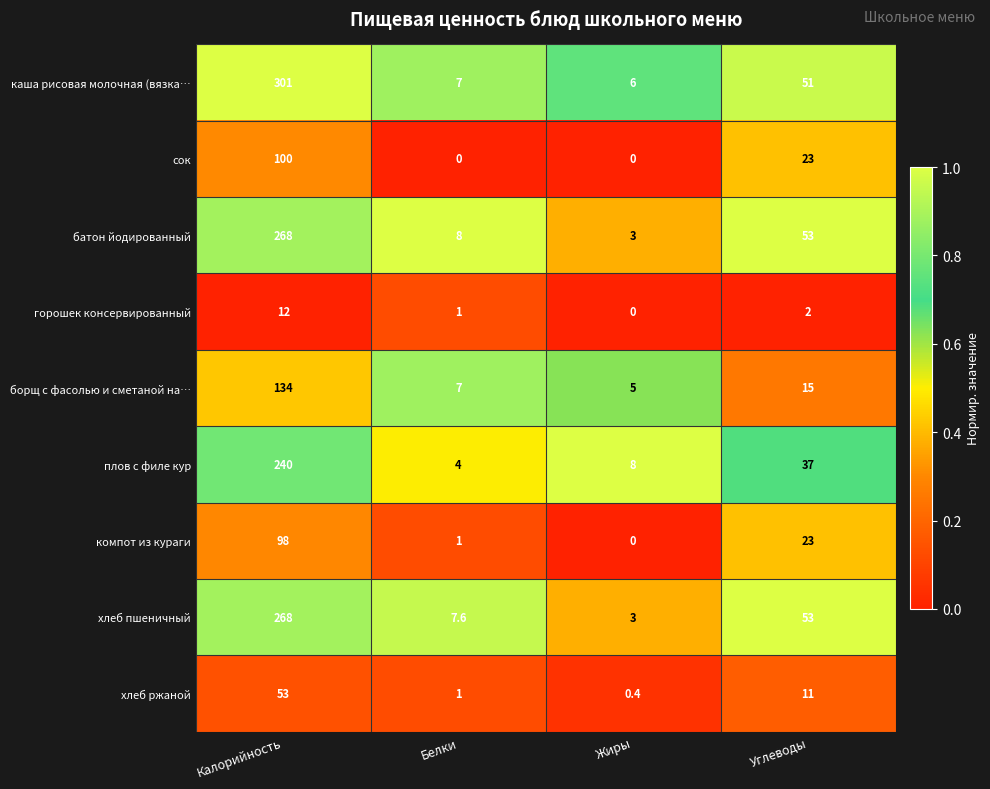

At which category is the sum across all series the highest?

Калорийность